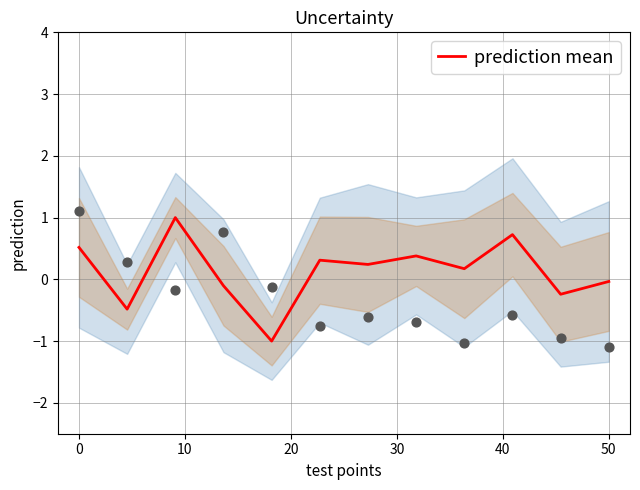

What is the lowest value of the prediction mean series?

-1.0